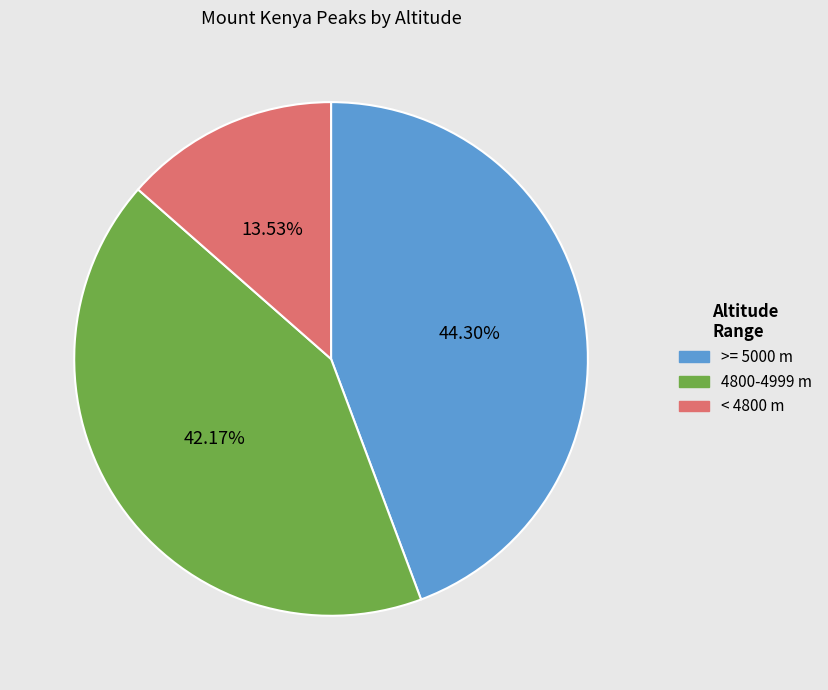

Is there a majority slice in this chart?

No